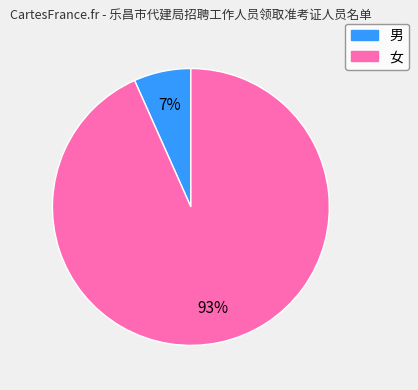

True or false: 男 accounts for 17% of the total.

False